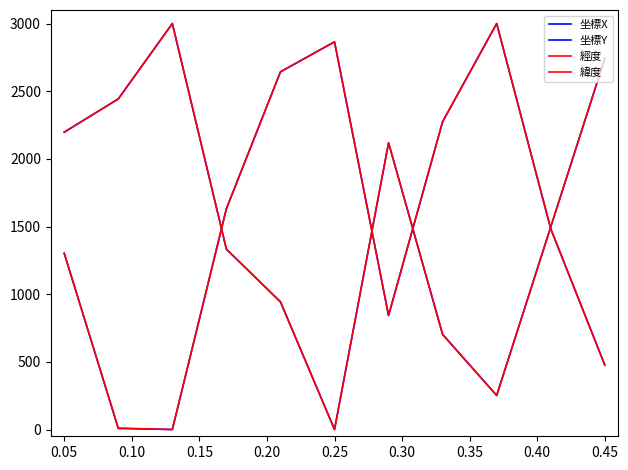

How many lines are shown in the chart?

4